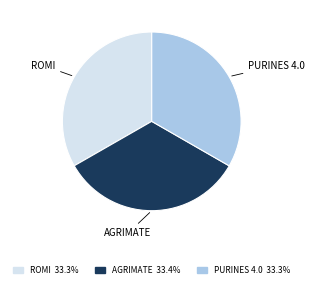

Does any single category account for the majority?

No